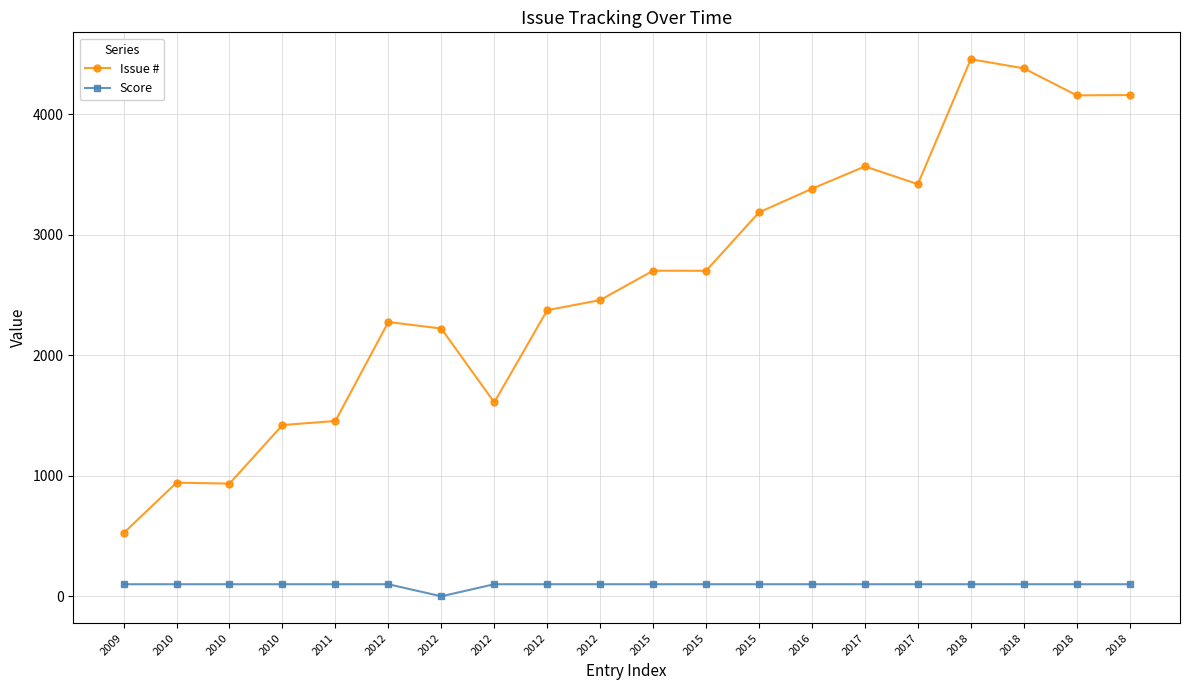

What is the value of the Score point at the 3rd from the left?

100